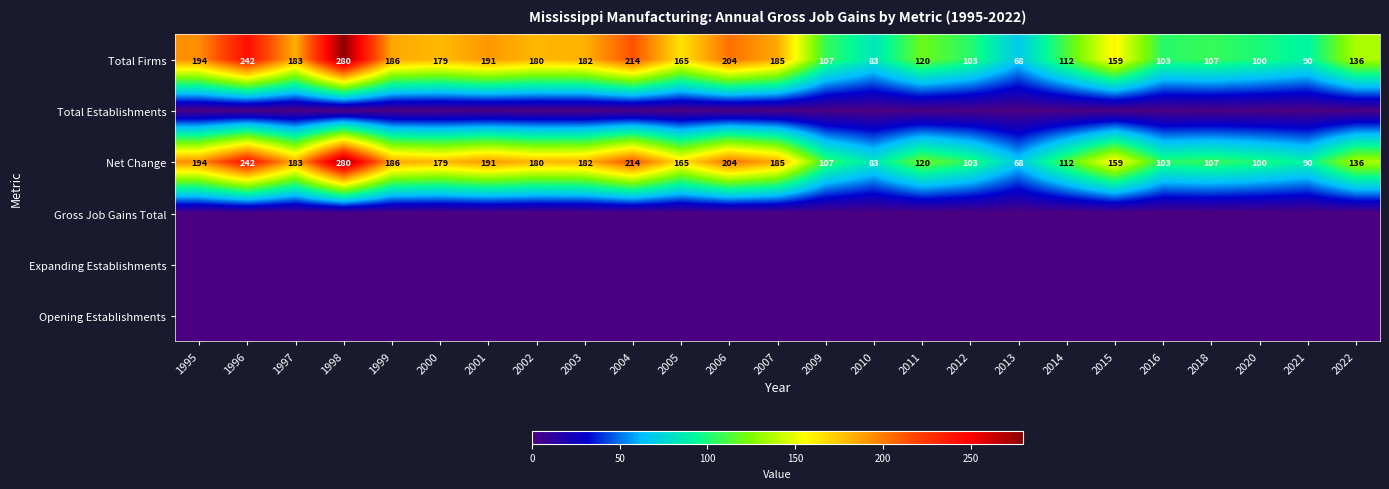

Where is Total Firms nearest to the value 174?

2000